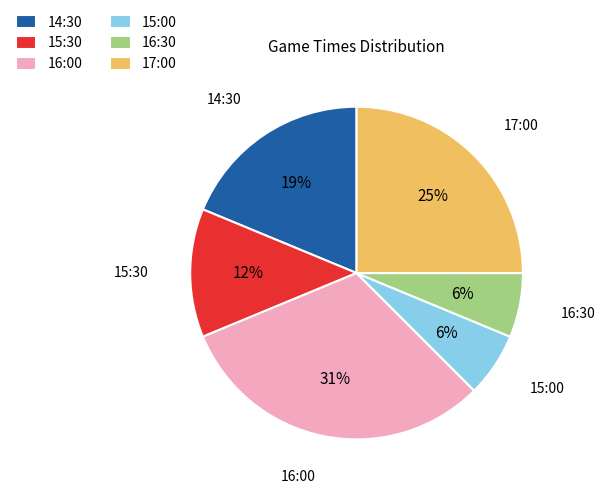

What is the ratio of the value at 16:30 to the value at 14:30?

0.3